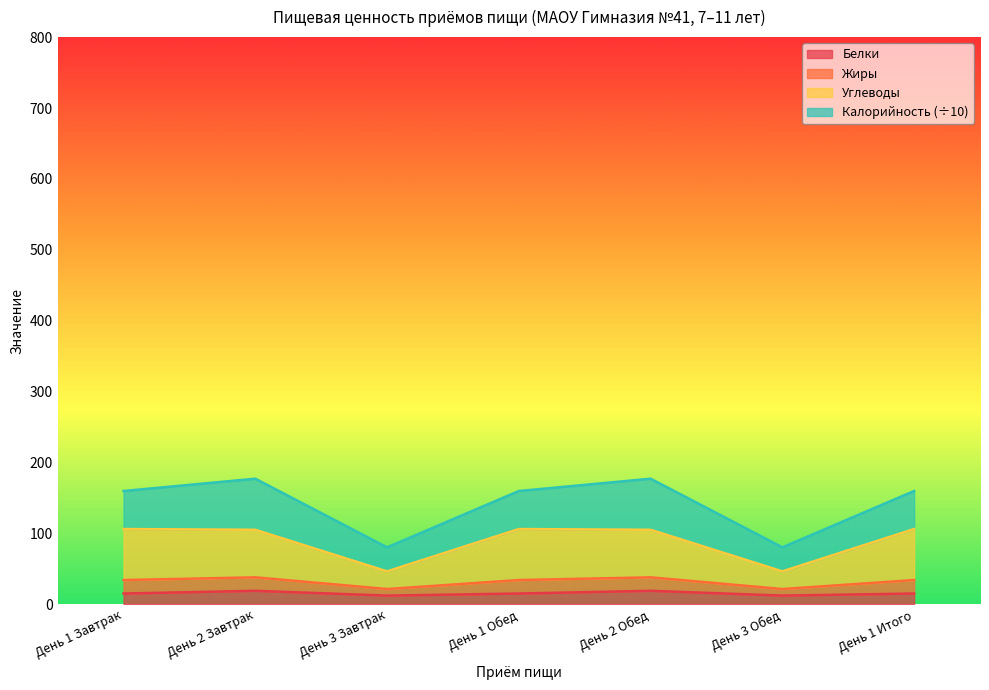

At which category does Белки reach its first local peak?

День 2 Завтрак